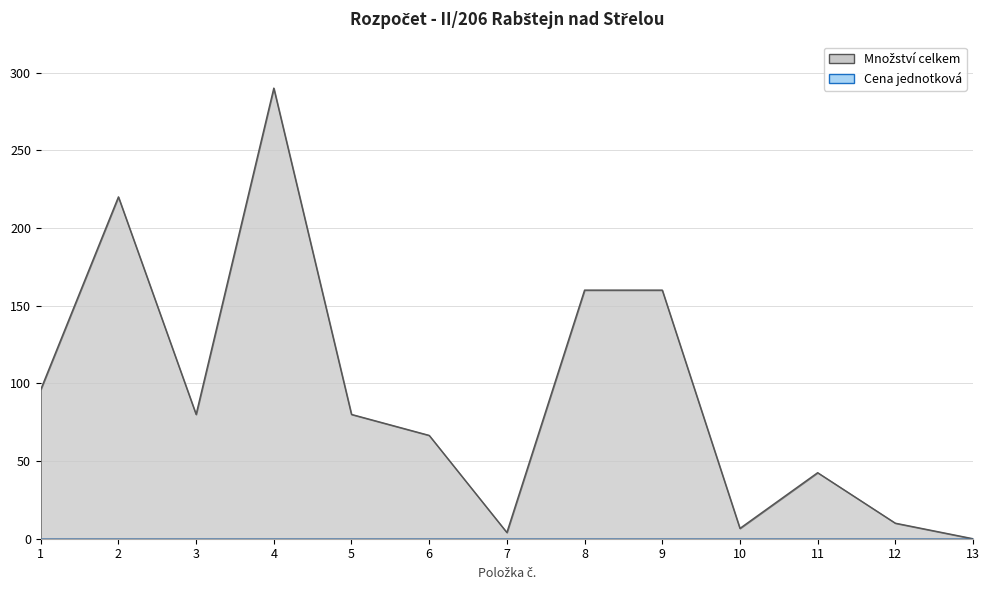

What is the greatest value displayed?

290.0